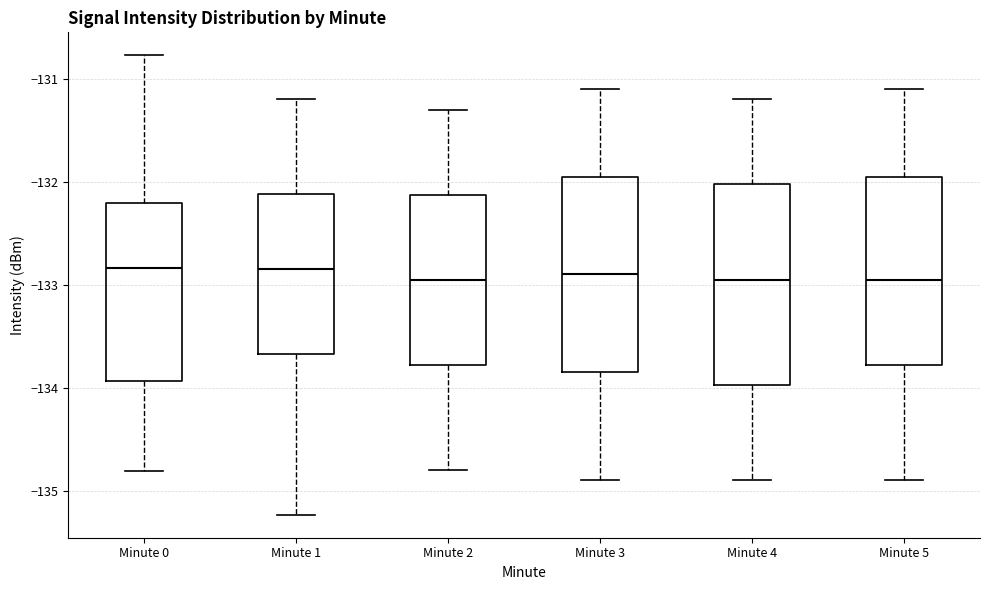

Where does the lower whisker of the box for Minute 3 end on the y-axis? The values are not printed on the chart, so give them approximately, as read against the axis.

-134.9